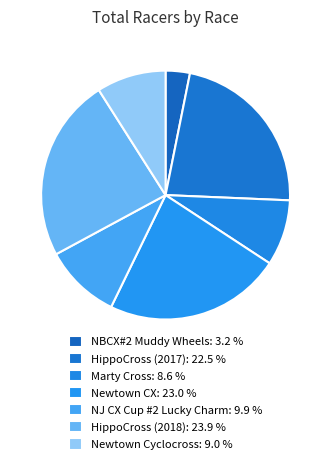

What is the ratio of the value at Newtown Cyclocross to the value at HippoCross (2017)?

0.4